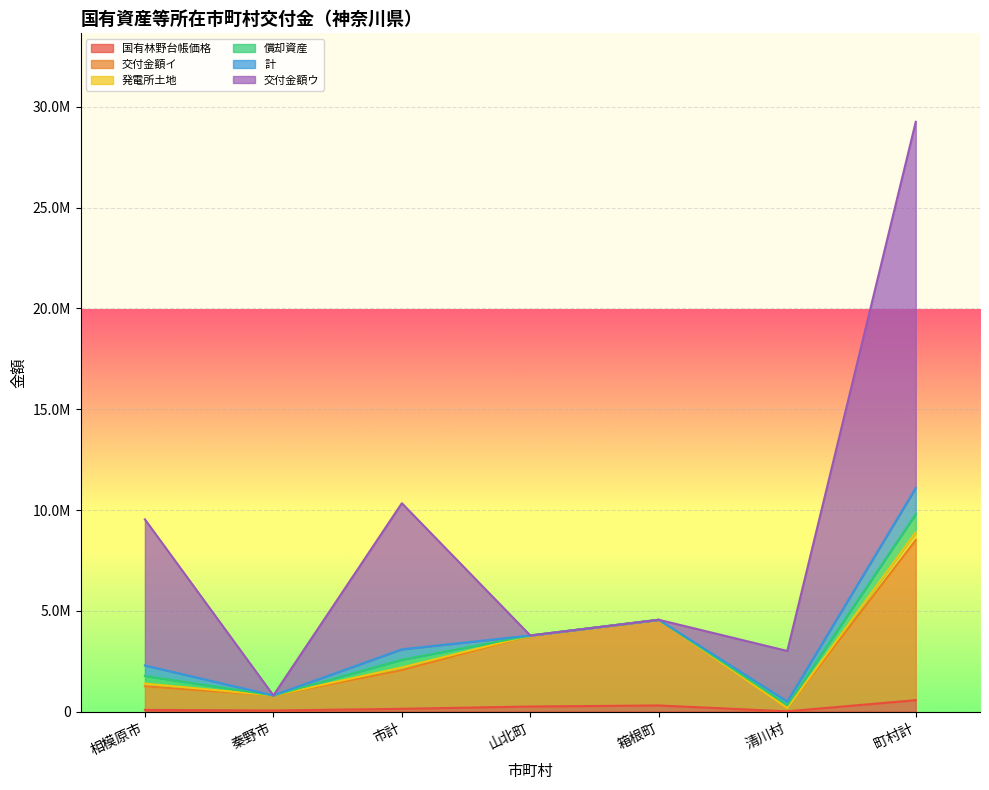

At which category is the sum across all series the highest?

町村計